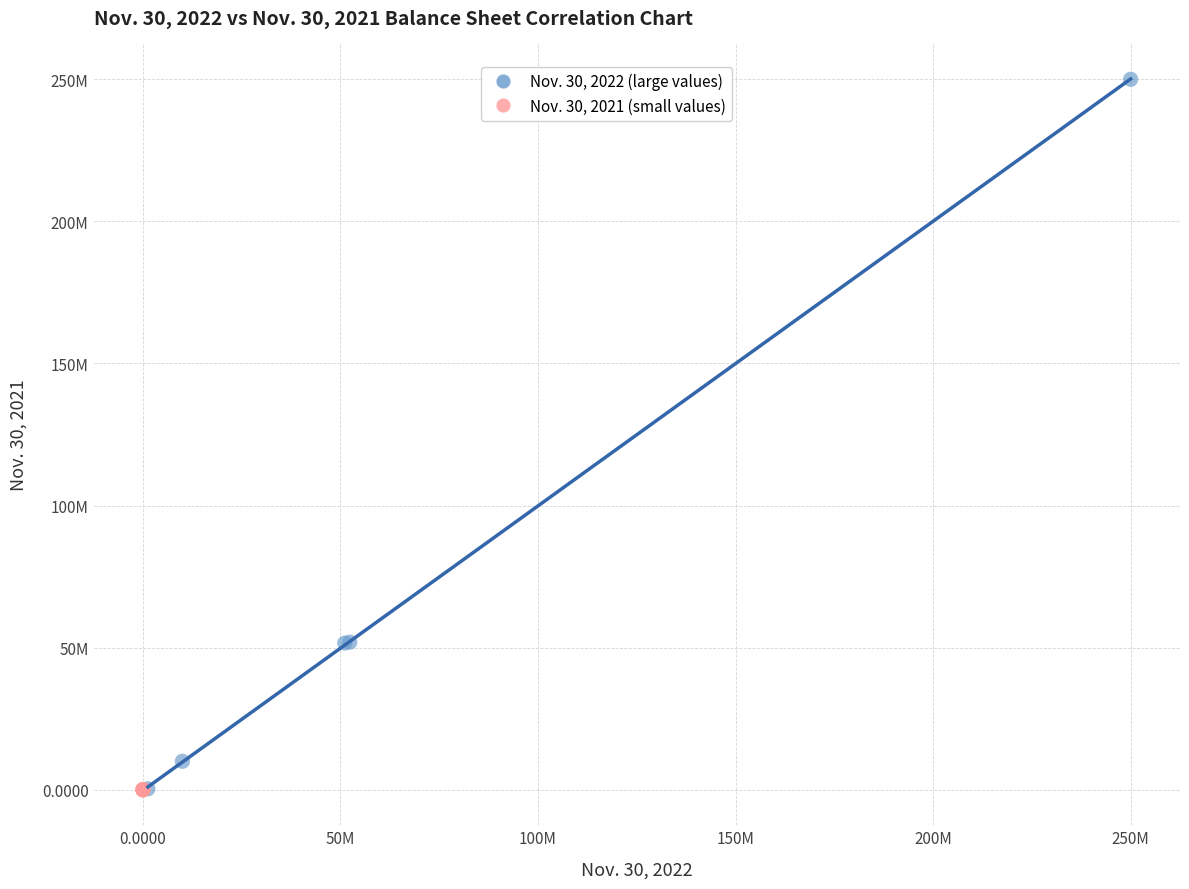

What are all the series names shown in the legend?

Nov. 30, 2022 (large values), Nov. 30, 2021 (small values)